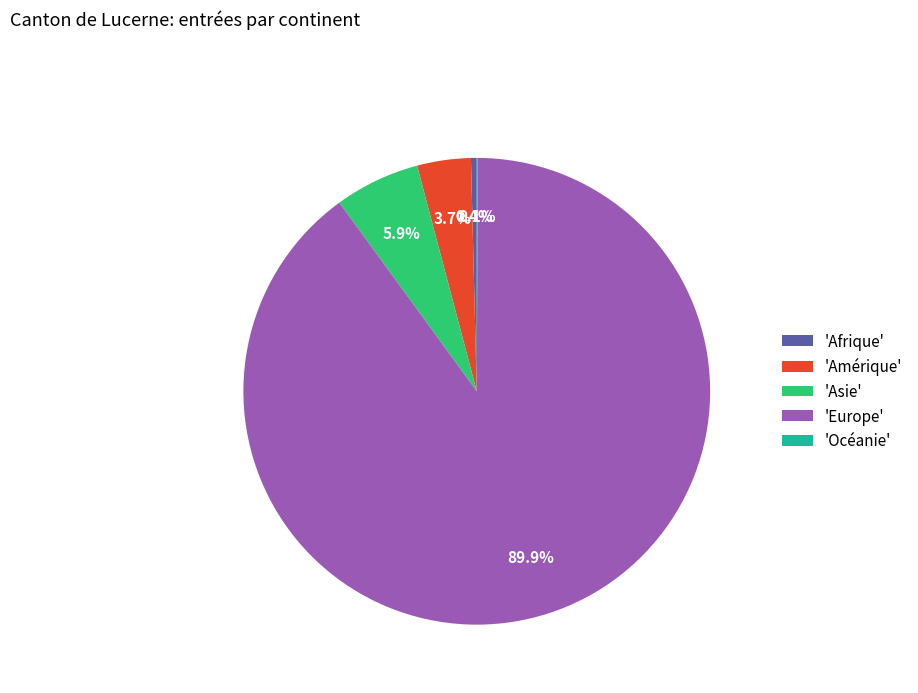

What portion of the pie excludes 'Afrique'?

99.6%